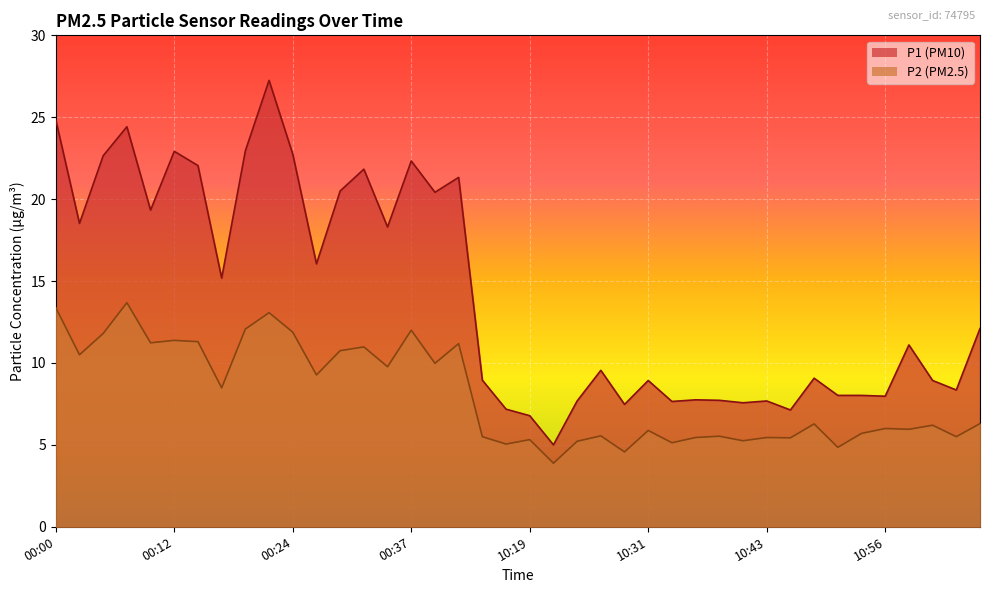

What are all the series names shown in the legend?

P1, P2